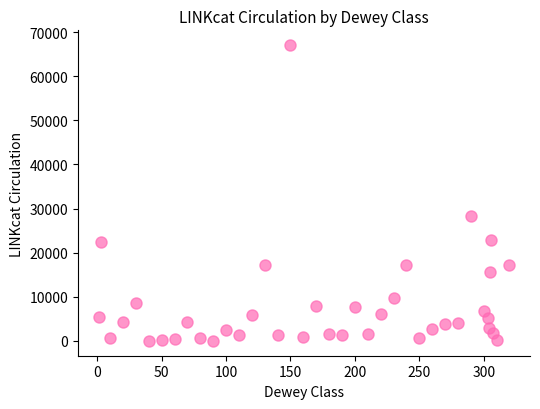

What Y value in the scatter plot is closest to 33525?

28390